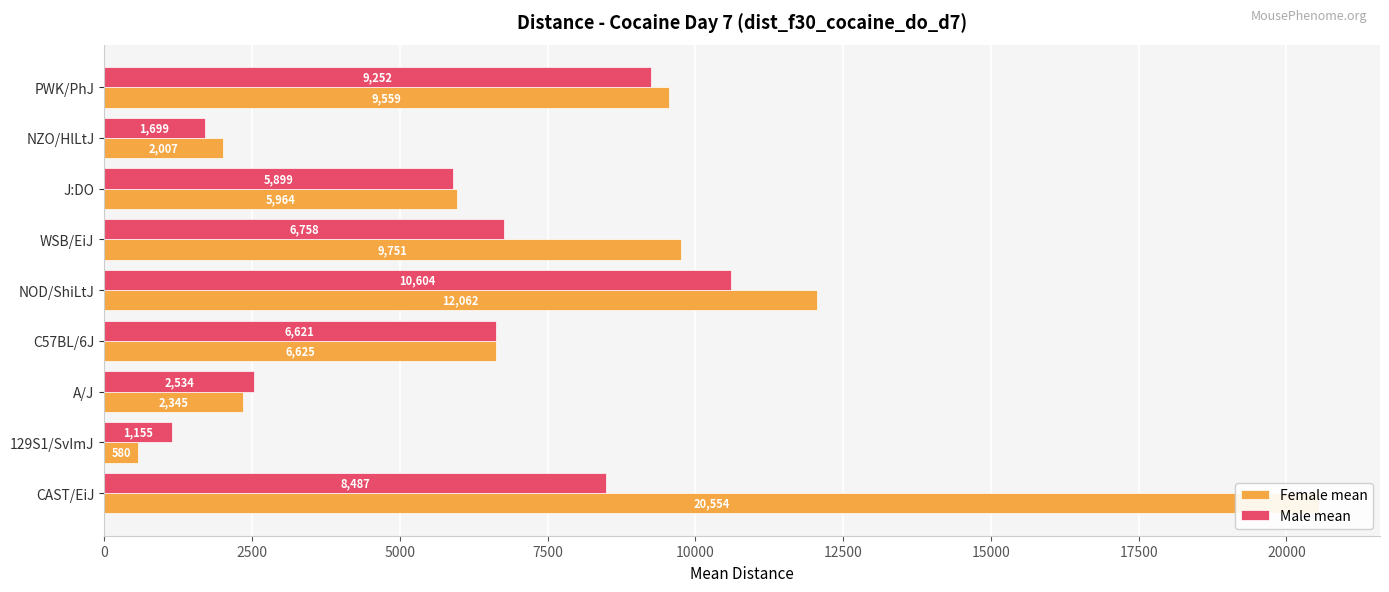

What is the value of the Female mean bar at the 9th from the left?

9559.0